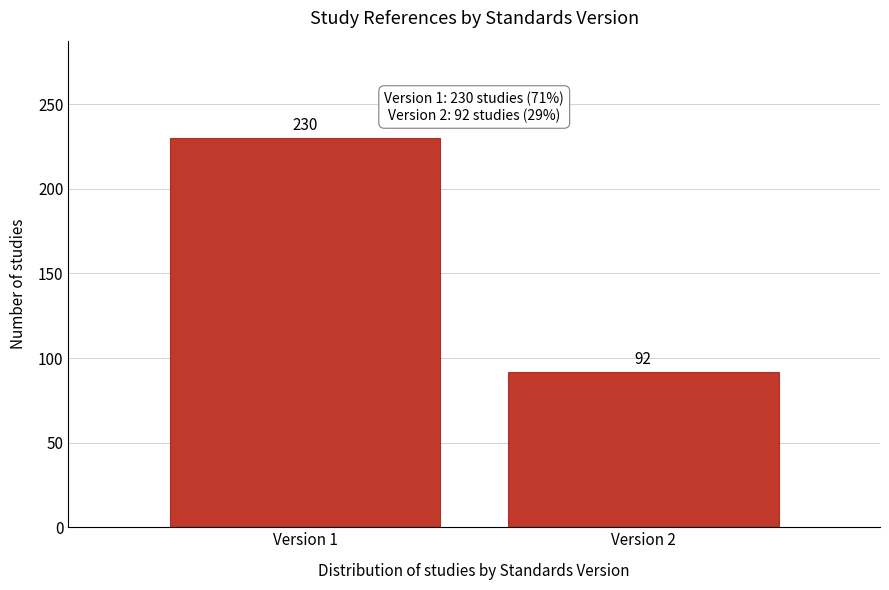

Reading left to right, transcribe all the data shown in this chart.

Version 1=230	Version 2=92